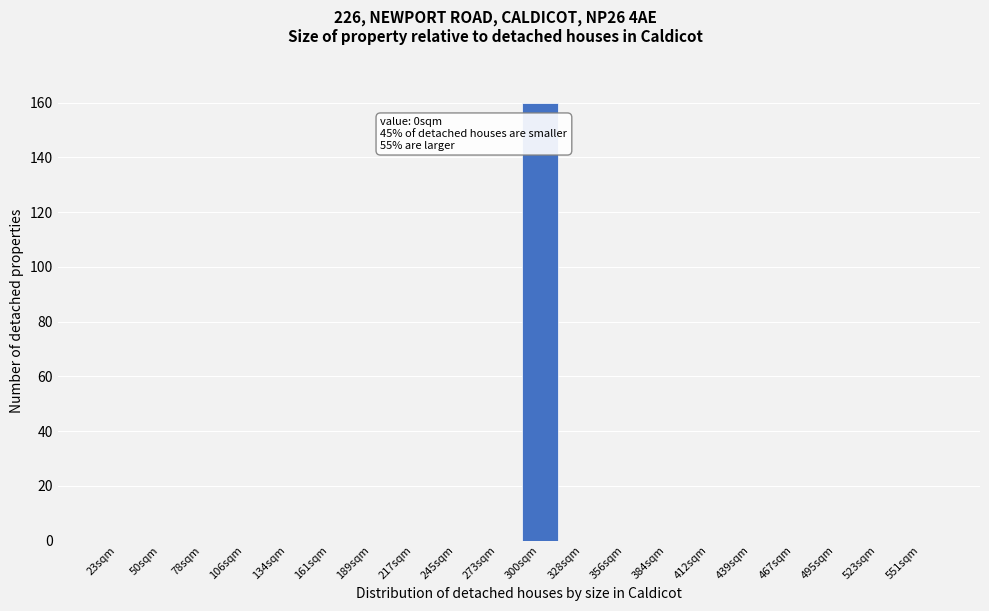

Reading left to right, extract all data points from this chart.

23sqm=0	50sqm=0	78sqm=0	106sqm=0	134sqm=0	161sqm=0	189sqm=0	217sqm=0	245sqm=0	273sqm=0	300sqm=160	328sqm=0	356sqm=0	384sqm=0	412sqm=0	439sqm=0	467sqm=0	495sqm=0	523sqm=0	551sqm=0